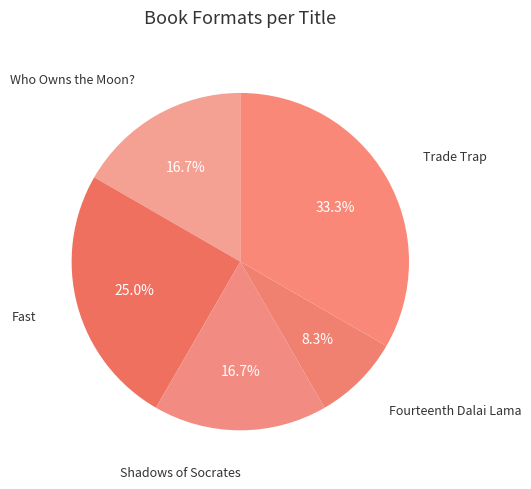

Does Trade Trap account for over 50% of the chart?

No